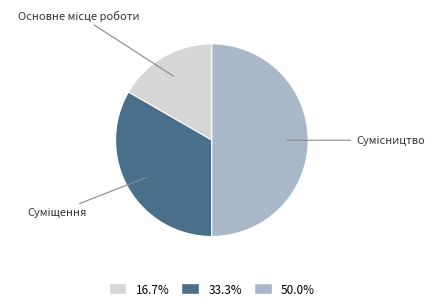

How much of the chart is everything except Основне місце роботи?

83.3%